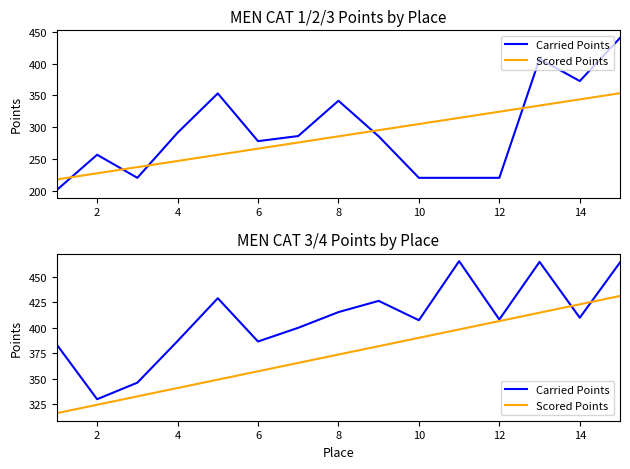

At 4, list the series in order from smallest to largest.

Scored Points, Carried Points